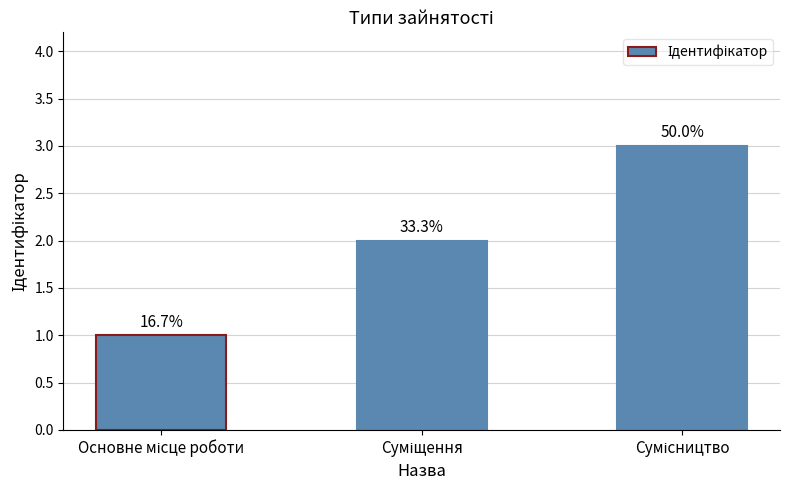

What is the sum of all values?

6